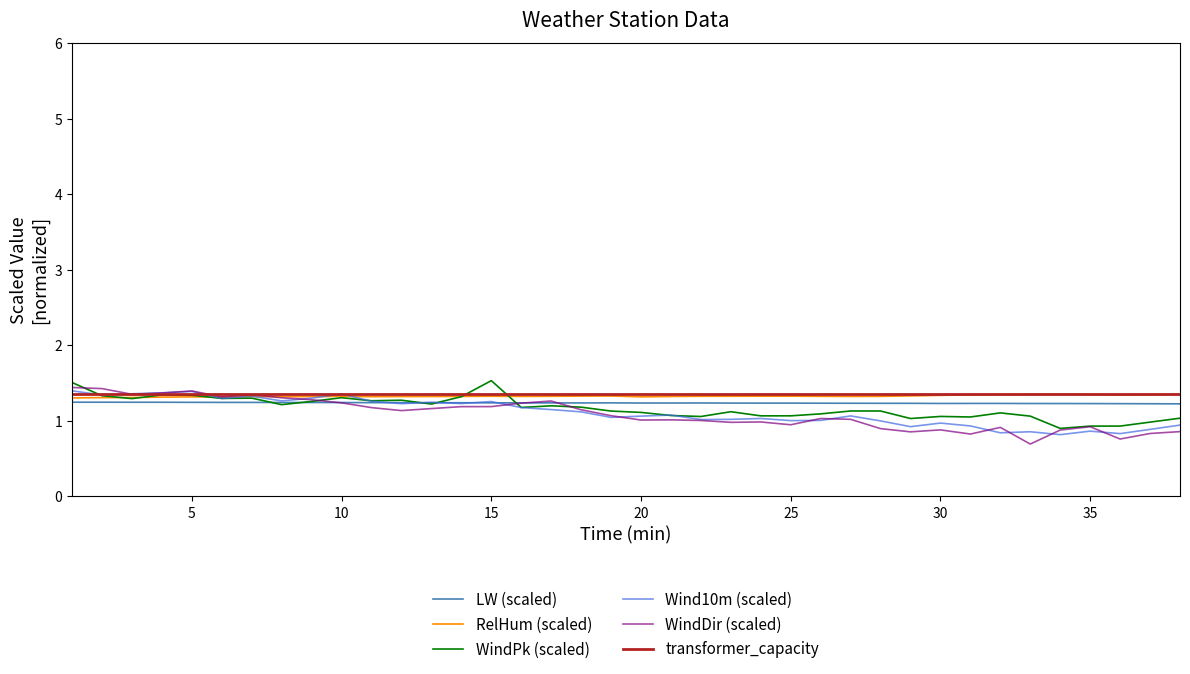

What is the difference between the maximum and second lowest values in the WindPk (scaled) series?

0.6